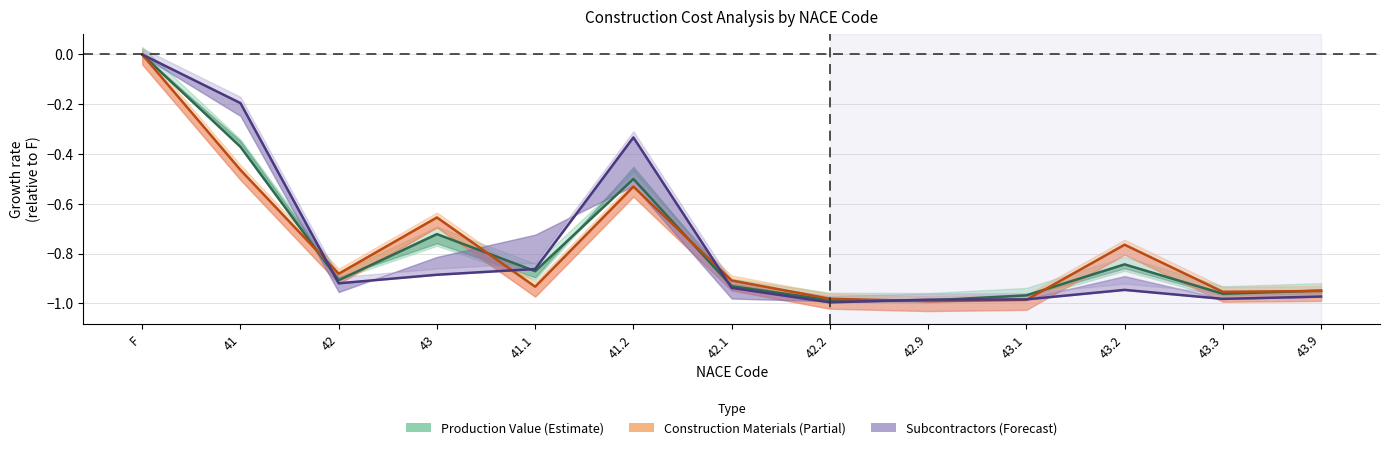

What is the lowest value of the Subcontractors series?

-1.0